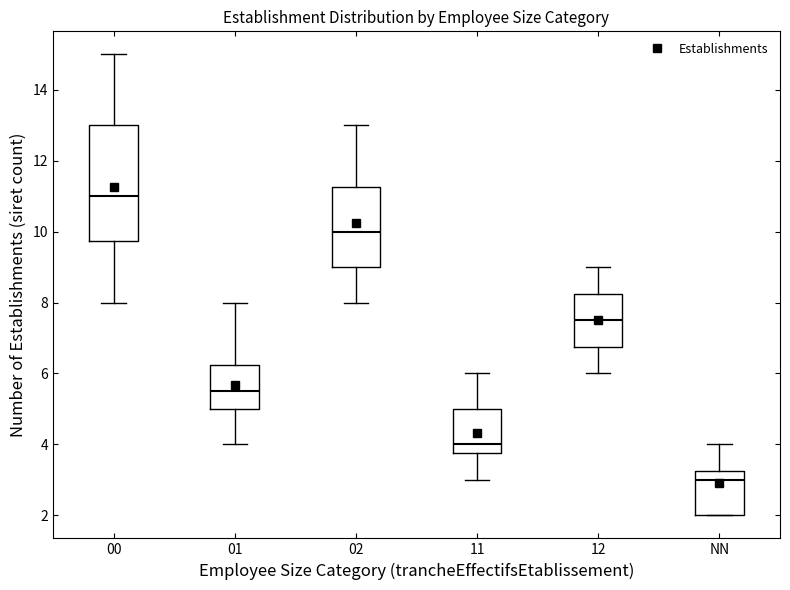

Which box's median line is the lowest?

NN